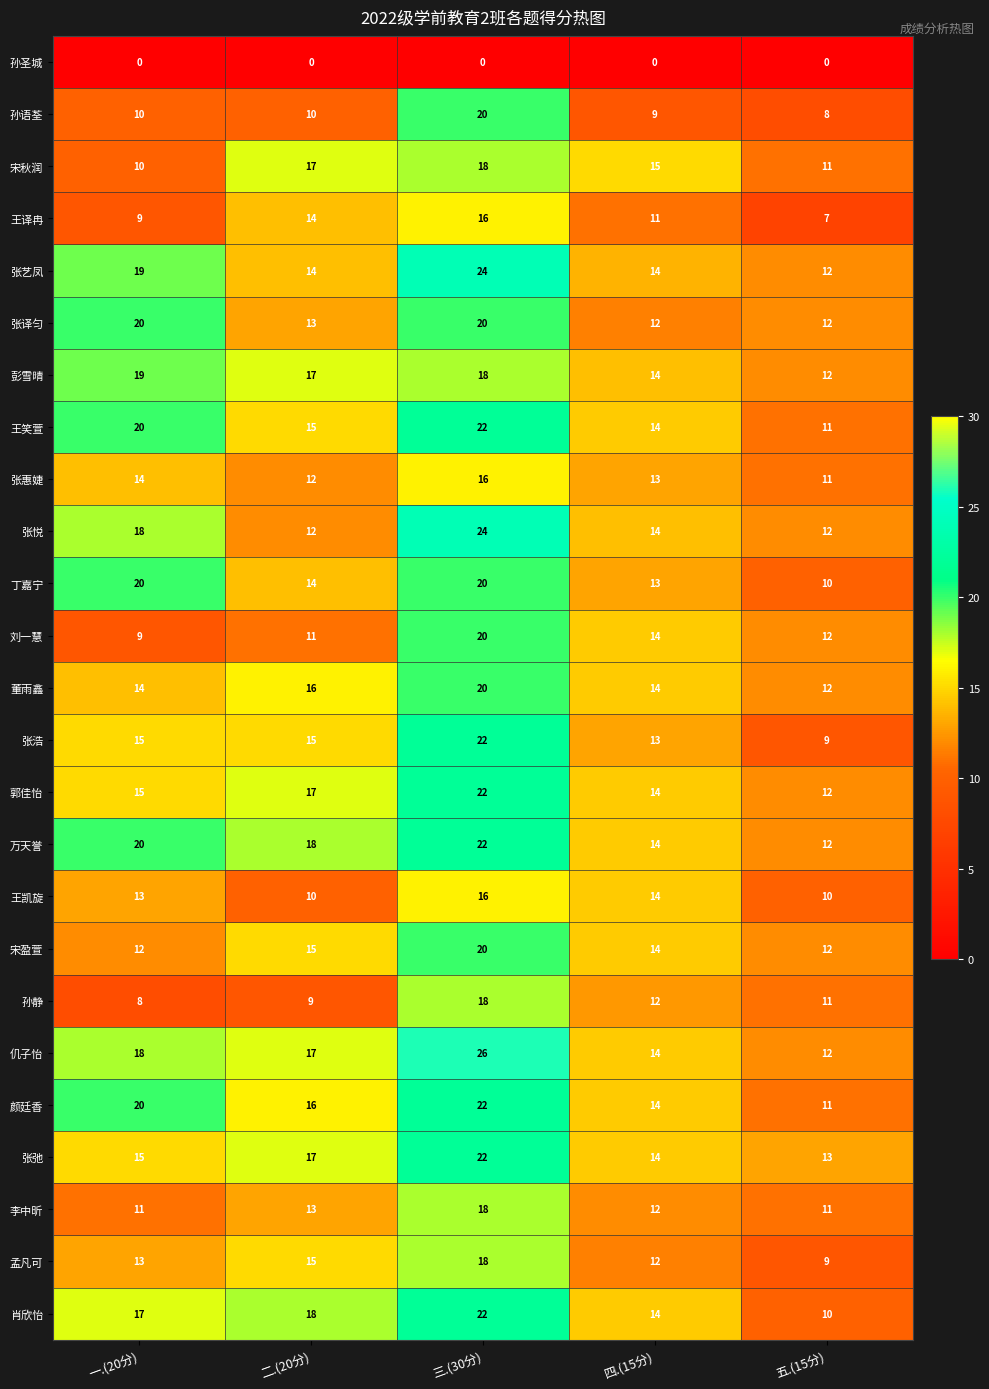

How many categories are shown in the chart?

5